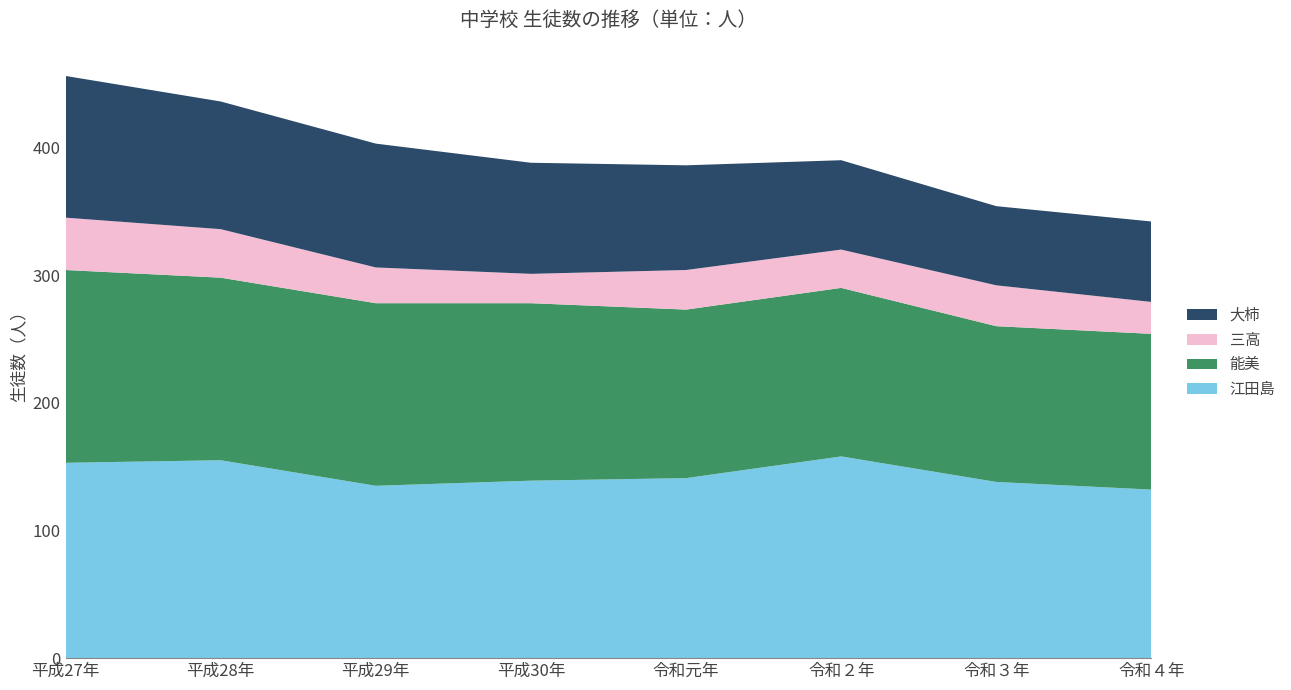

Reading left to right, extract all data points from this chart.

江田島: 平成27年=153	平成28年=155	平成29年=135	平成30年=139	令和元年=141	令和２年=158	令和３年=138	令和４年=132
能美: 平成27年=151	平成28年=143	平成29年=143	平成30年=139	令和元年=132	令和２年=132	令和３年=122	令和４年=122
三高: 平成27年=41	平成28年=38	平成29年=28	平成30年=23	令和元年=31	令和２年=30	令和３年=32	令和４年=25
大柿: 平成27年=111	平成28年=100	平成29年=97	平成30年=87	令和元年=82	令和２年=70	令和３年=62	令和４年=63